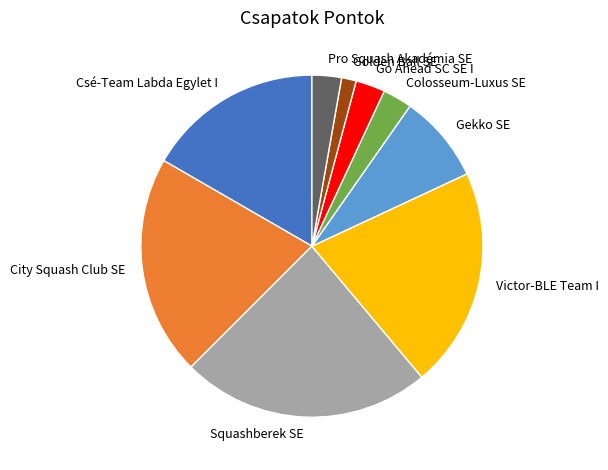

Is it true that Gekko SE is 22% of the pie?

False